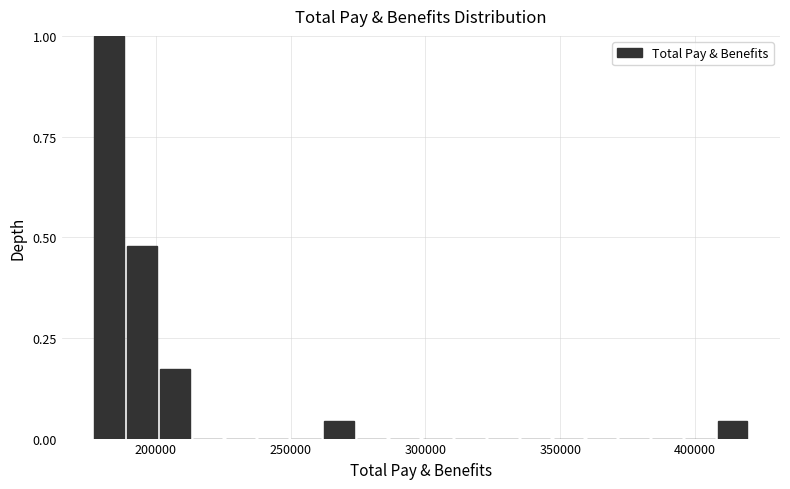

Read against the x-axis, roughly where is the centre of the tallest bar?

185000